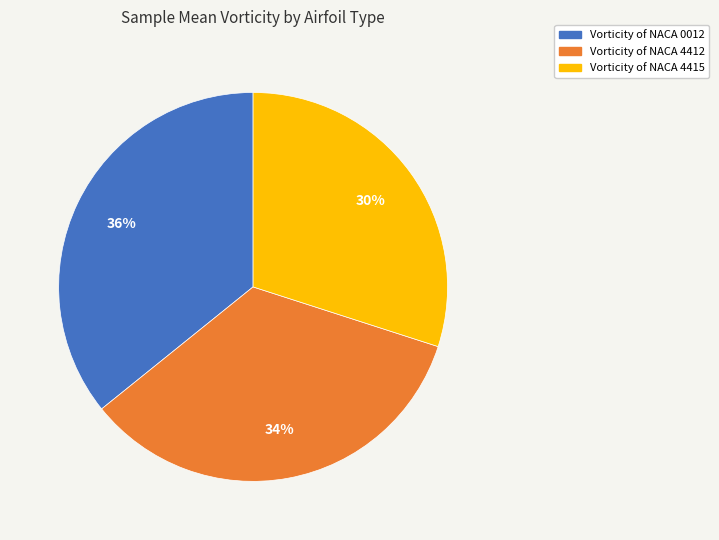

To the nearest percent, what is the average slice percentage?

33%